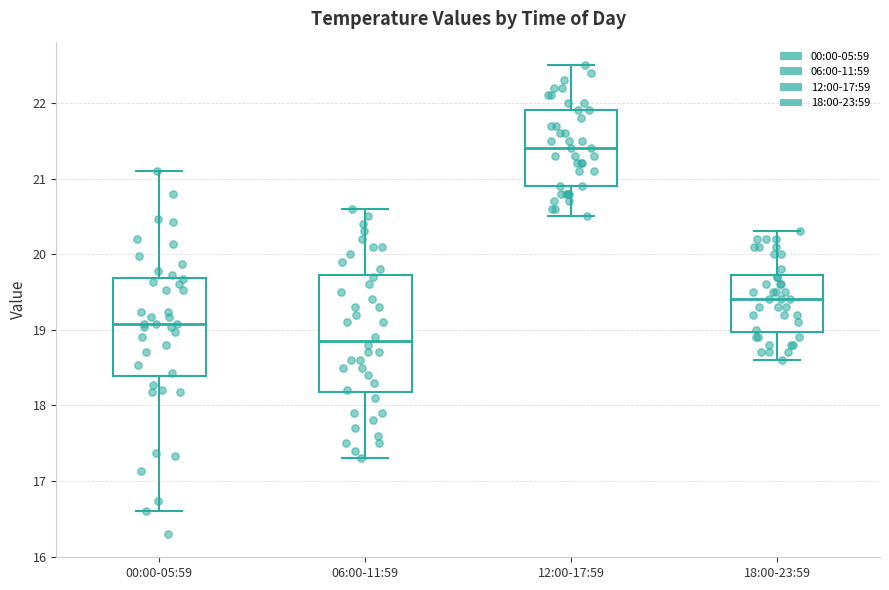

Comparing the boxes themselves (not the whiskers), which one is the tallest?

06:00-11:59